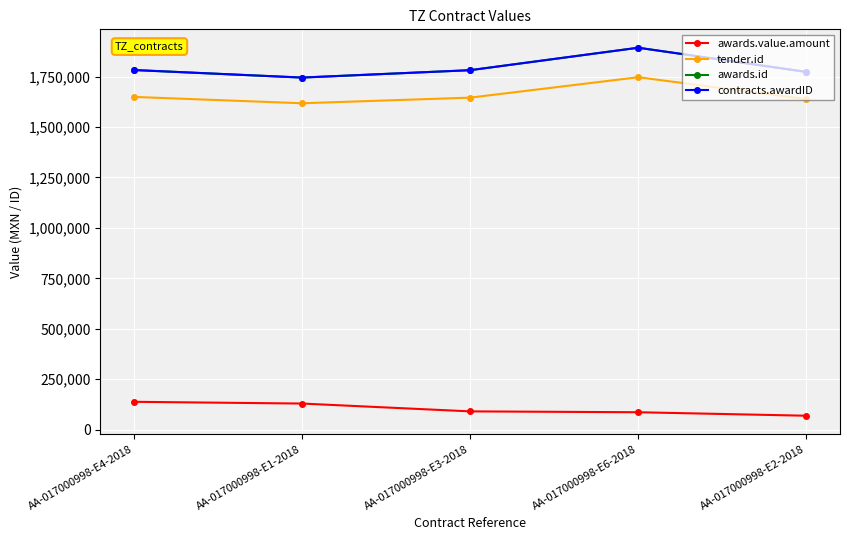

What position from the right is AA-017000998-E4-2018?

5